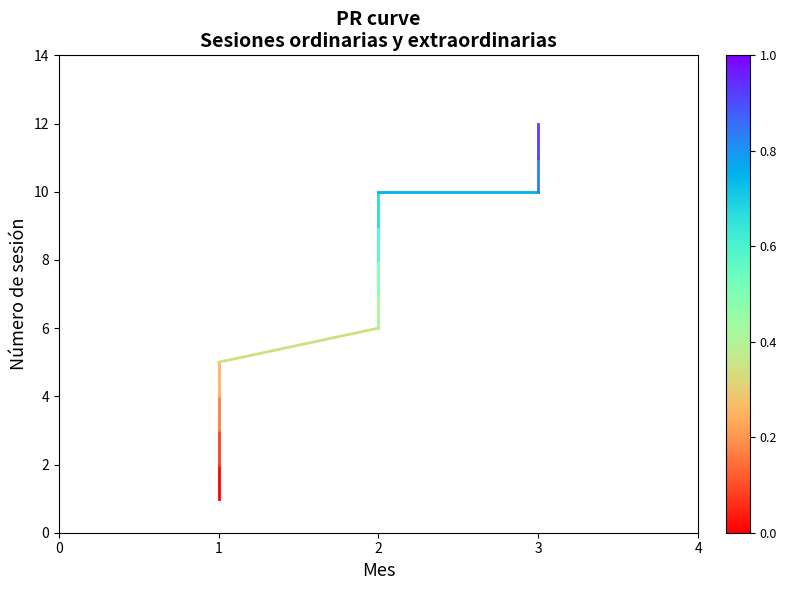

Read the value at 1.

2